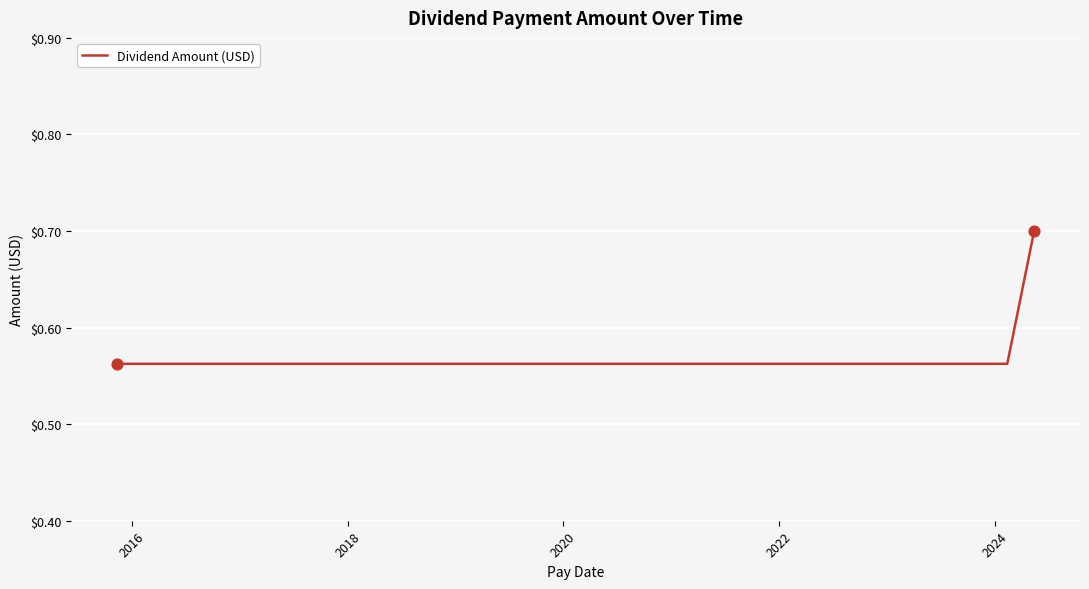

What is the maximum value shown in the chart?

0.7